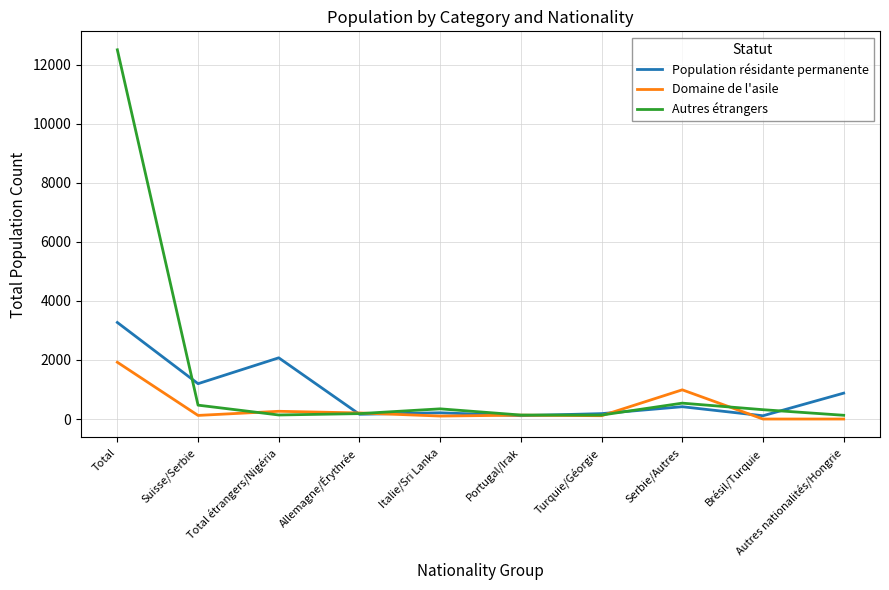

At Brésil/Turquie, list the series in order from smallest to largest.

Domaine de l'asile, Population résidante permanente, Autres étrangers